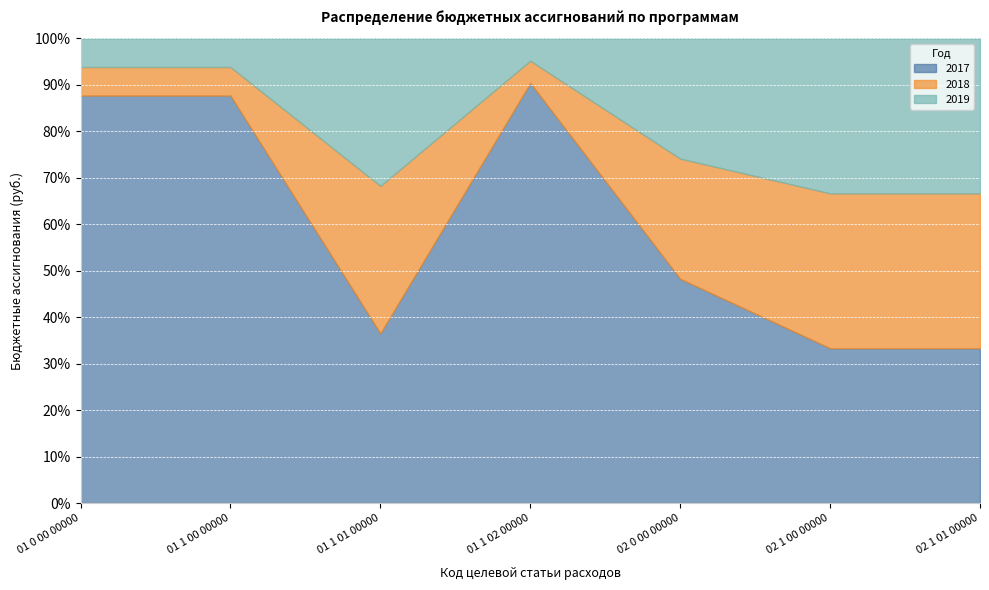

Rank the series at 02 0 00 00000 from lowest to highest value.

2018, 2019, 2017